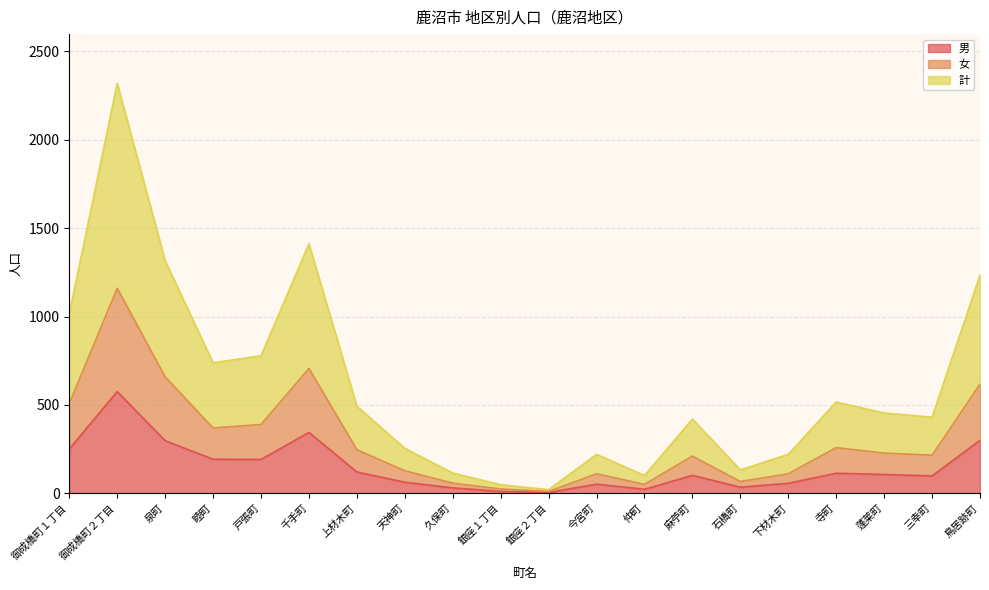

Which category has the highest value across all series?

御成橋町２丁目